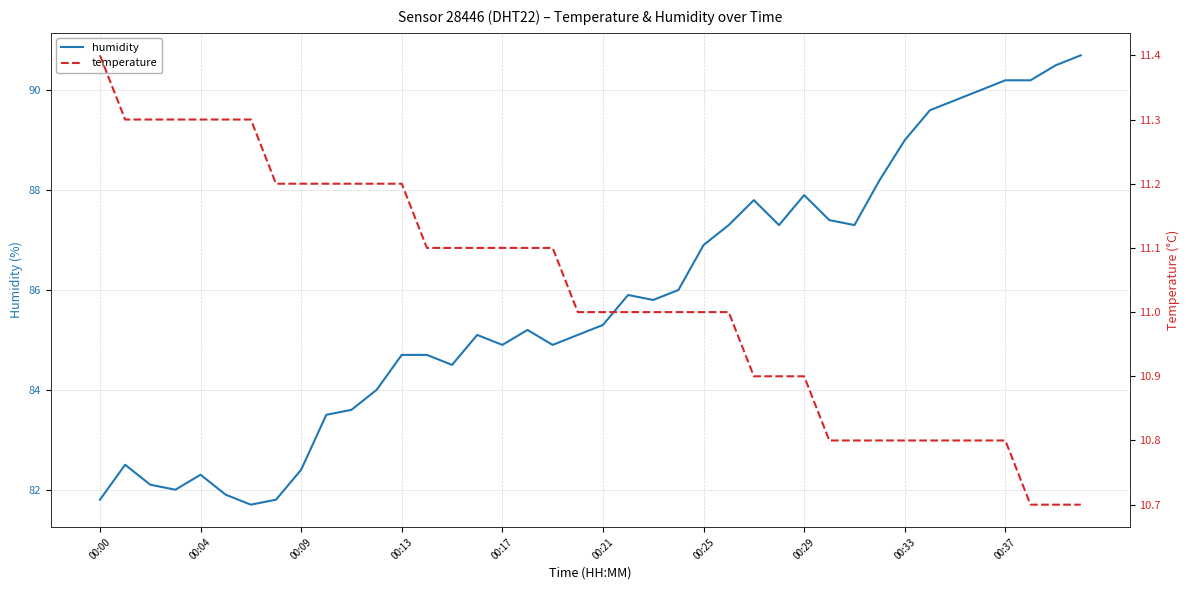

What is the sum of the humidity values at 15 and 33?

174.7